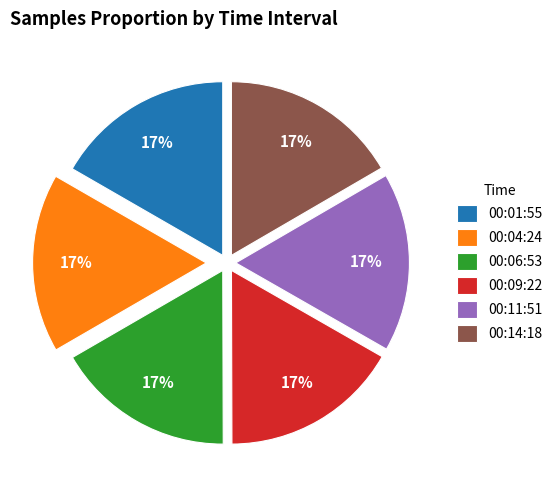

To the nearest percent, what portion does 00:04:24 represent?

17%